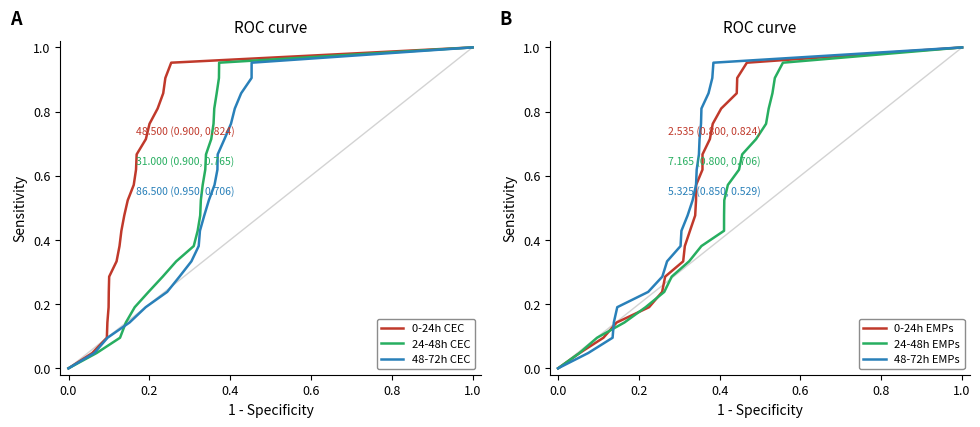

What is the greatest value displayed?

1.0